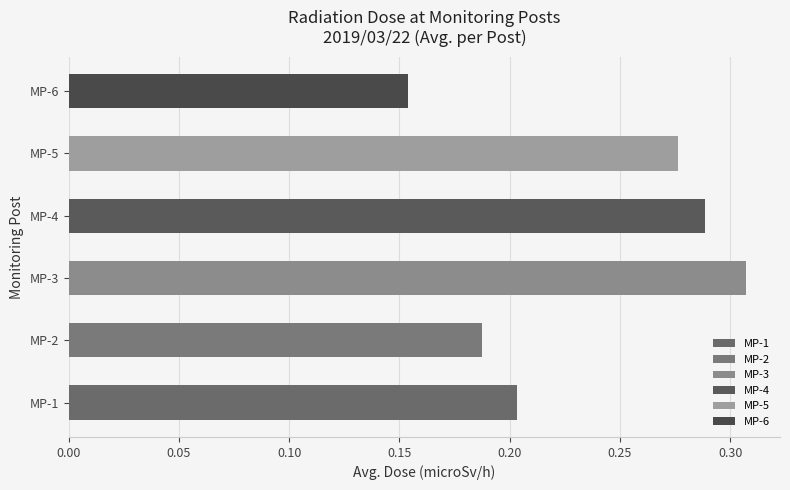

What are all the series names shown in the legend?

MP-1, MP-2, MP-3, MP-4, MP-5, MP-6